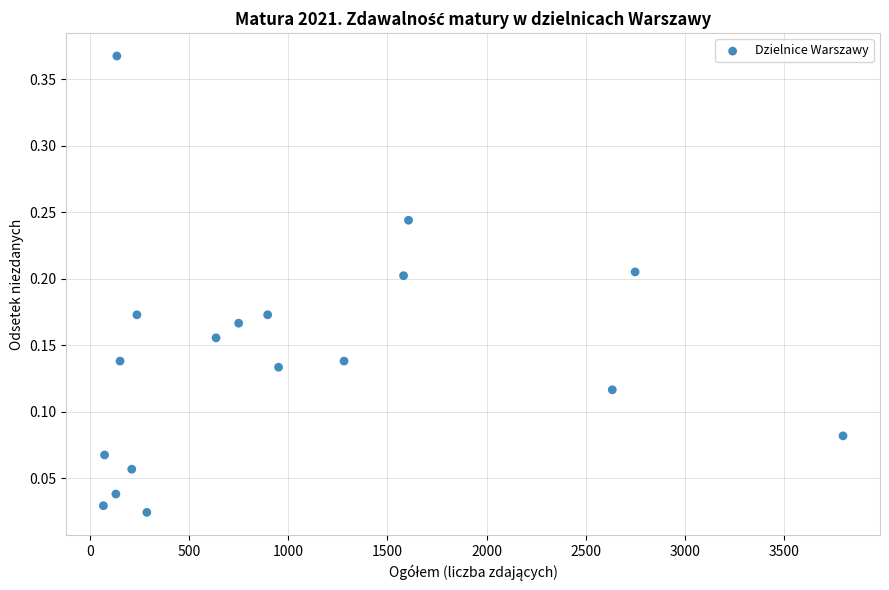

What is the range of X values (max minus min)?

3728.0